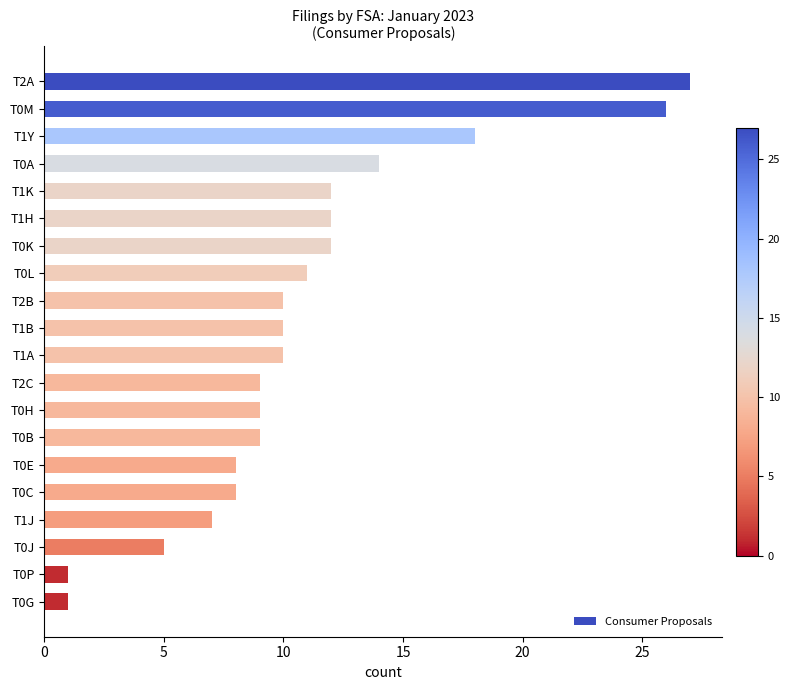

The chart shows a value of 21 at T1K. True or false?

False